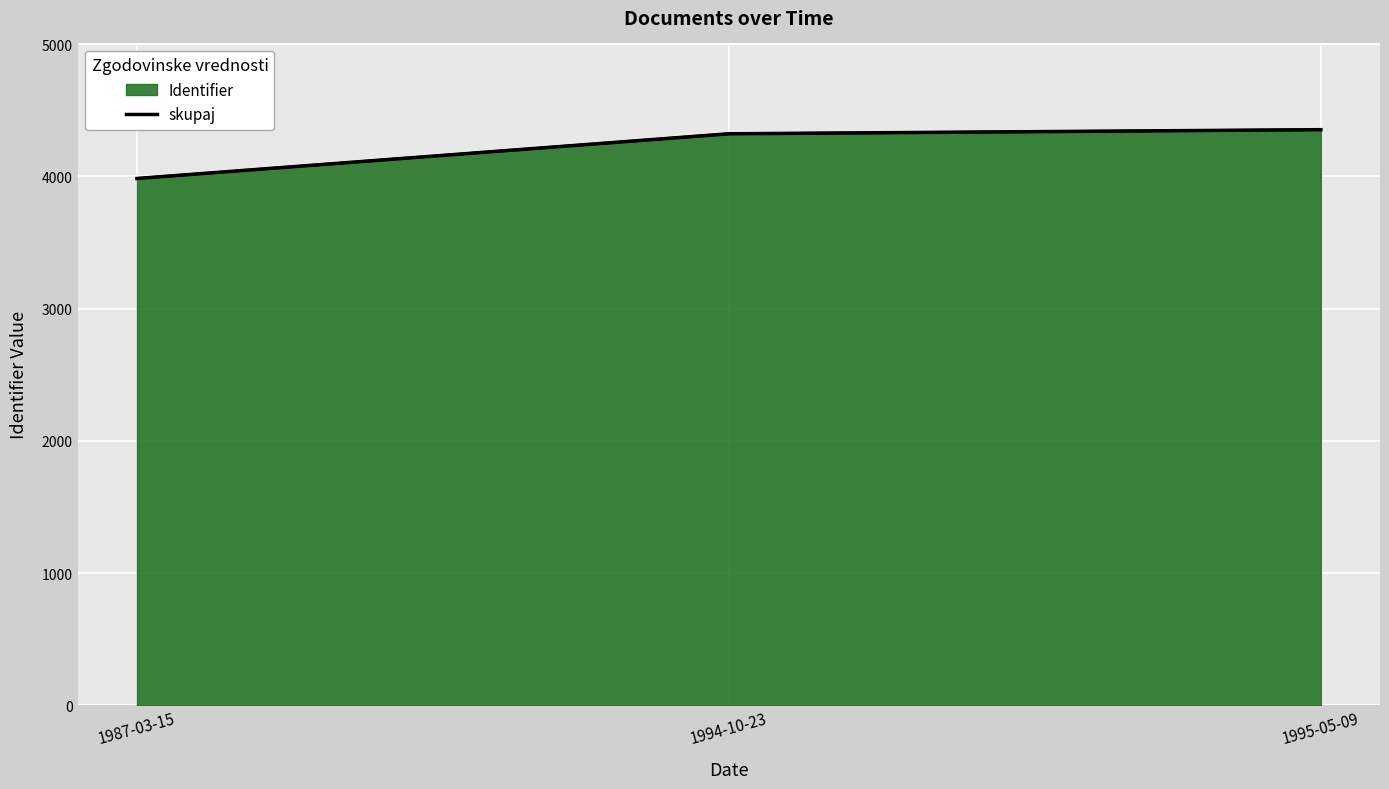

How many distinct data groups are displayed?

1